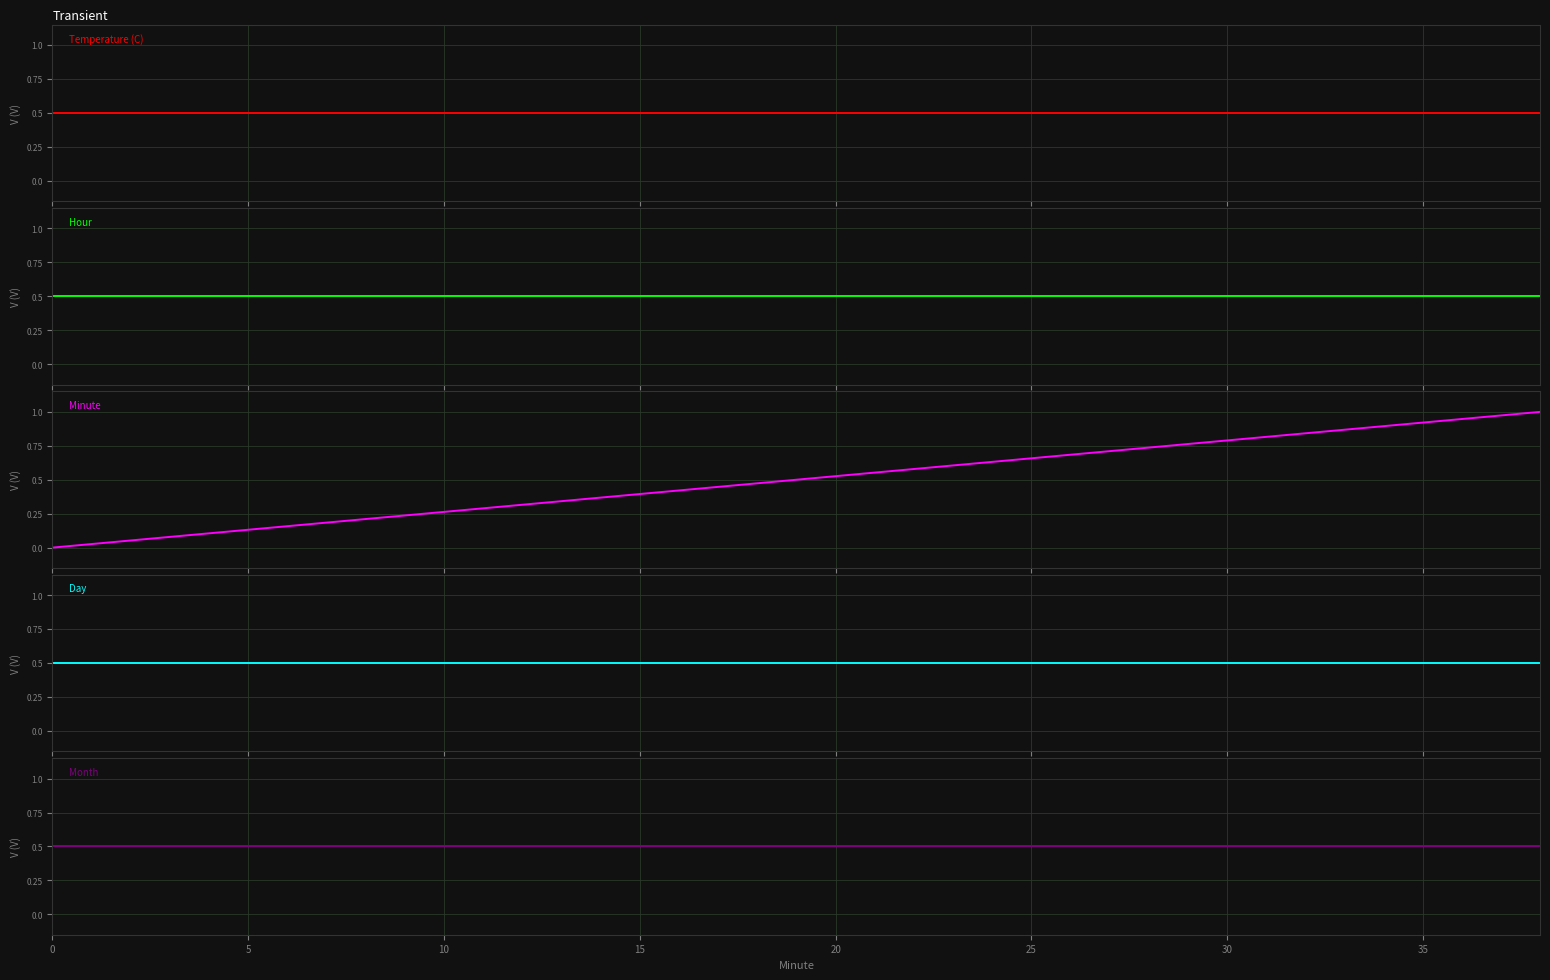

The Month series shows 0.1 at 10. True or false?

False